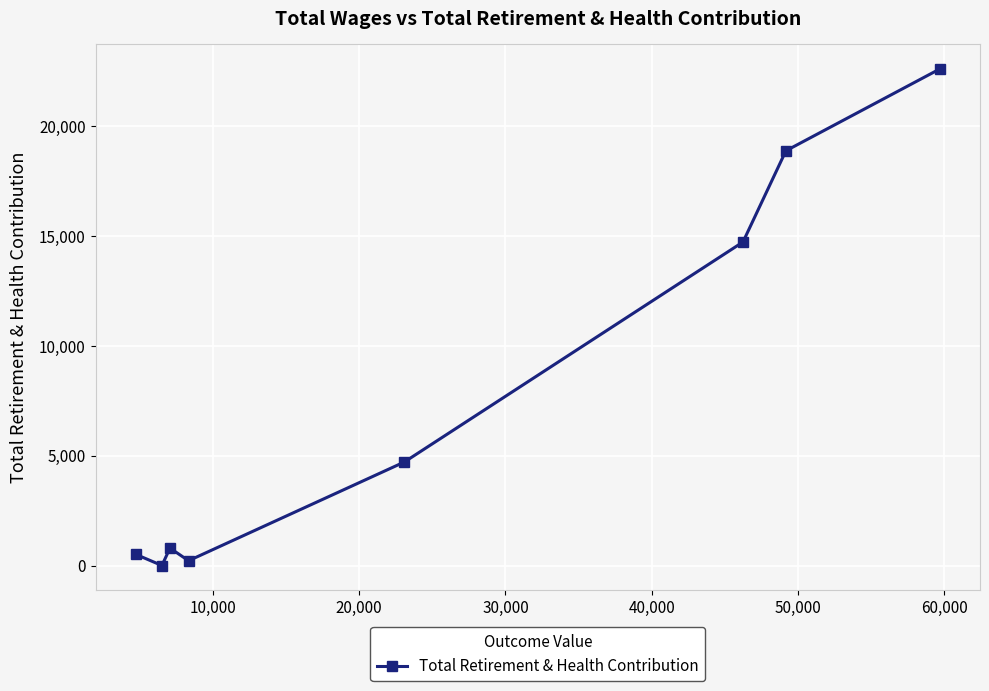

What is the average value?

7802